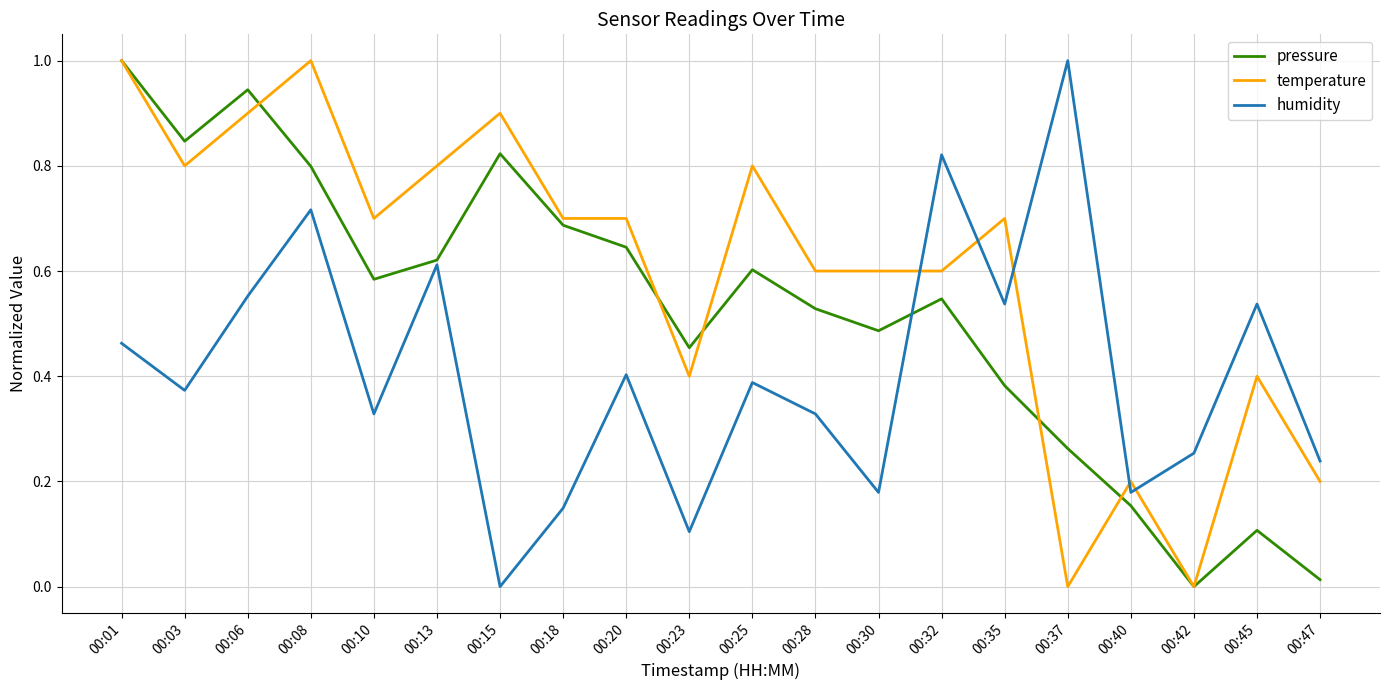

How many distinct data groups are displayed?

3